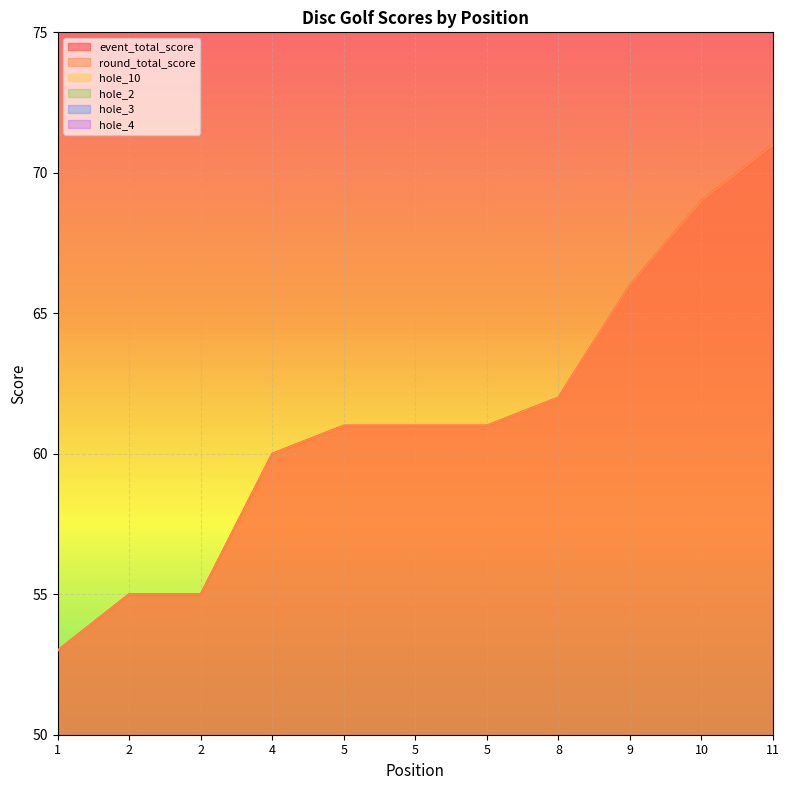

The value of hole_3 at 5 is 3. True or false?

True